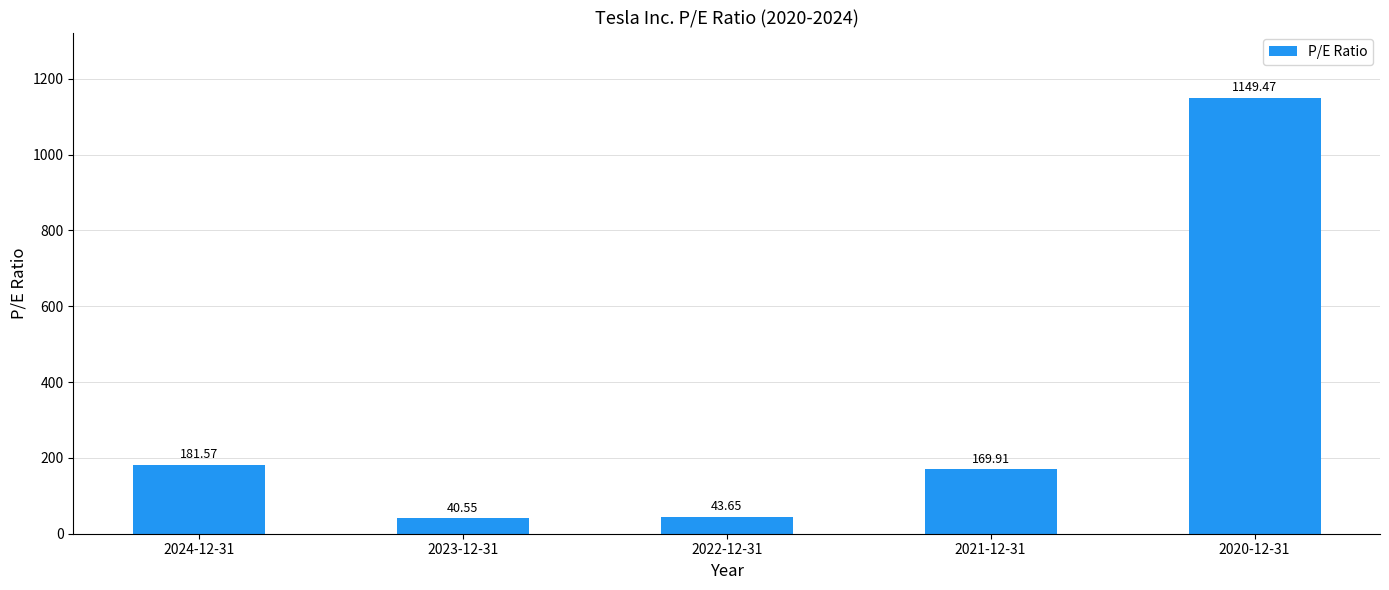

What position from the right is 2021-12-31?

2